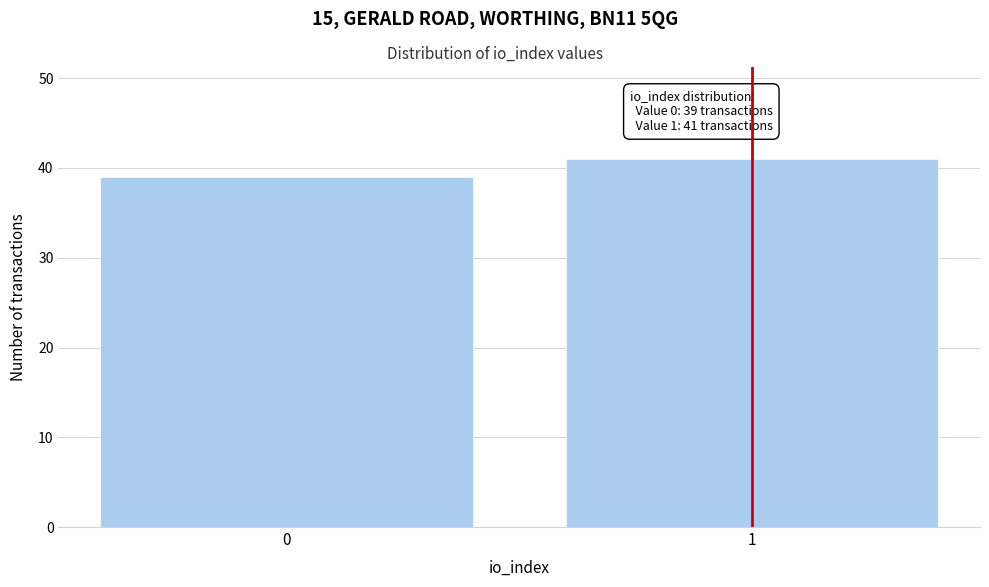

Reading left to right, list all the values displayed in this chart.

39	41